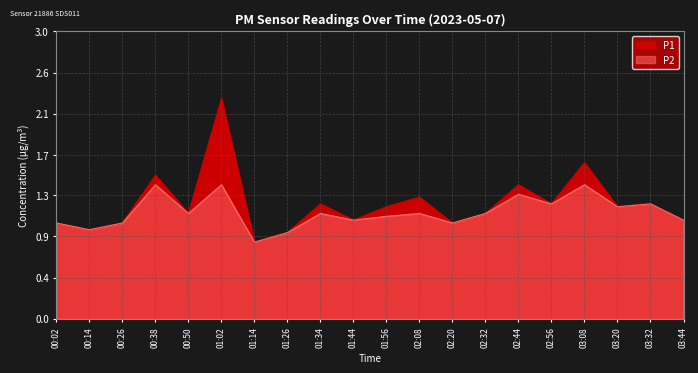

What is the maximum value shown in the chart?

2.3